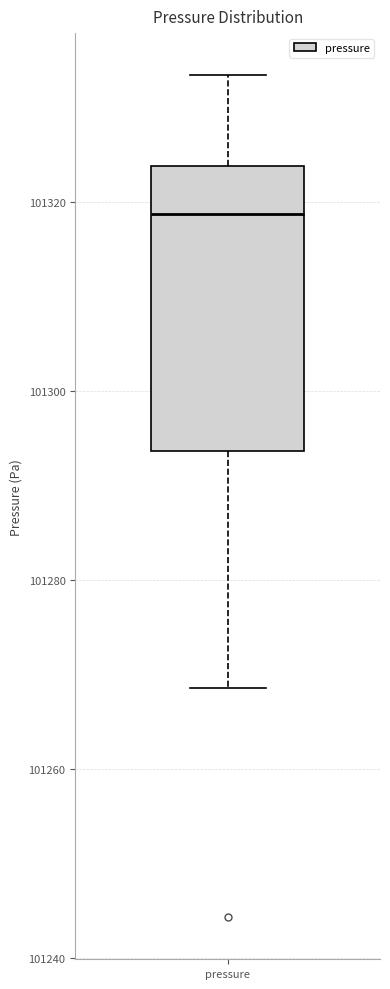

Transcribe this box plot: give where the median line is, the range the box spans, and where the two whiskers end, as read against the y-axis. The values are not printed on the chart, so give them approximately, as read against the axis.

median 101318, box 101294 to 101324, whiskers 101268 to 101334